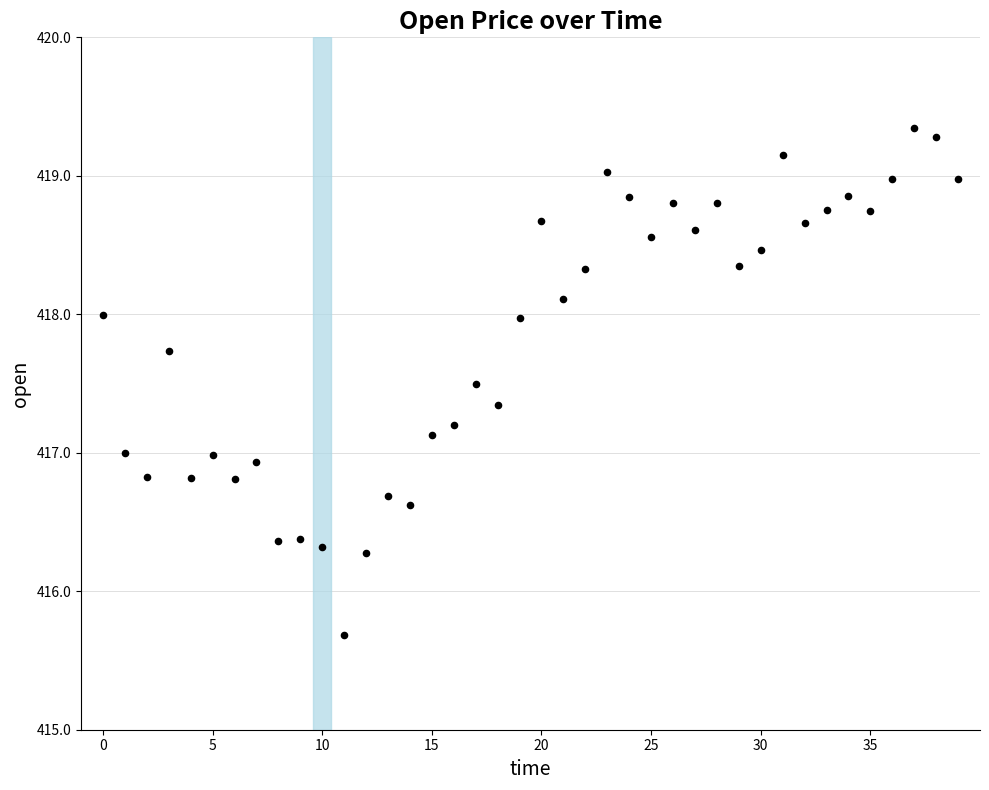

What is the range of Y values (max minus min)?

3.7